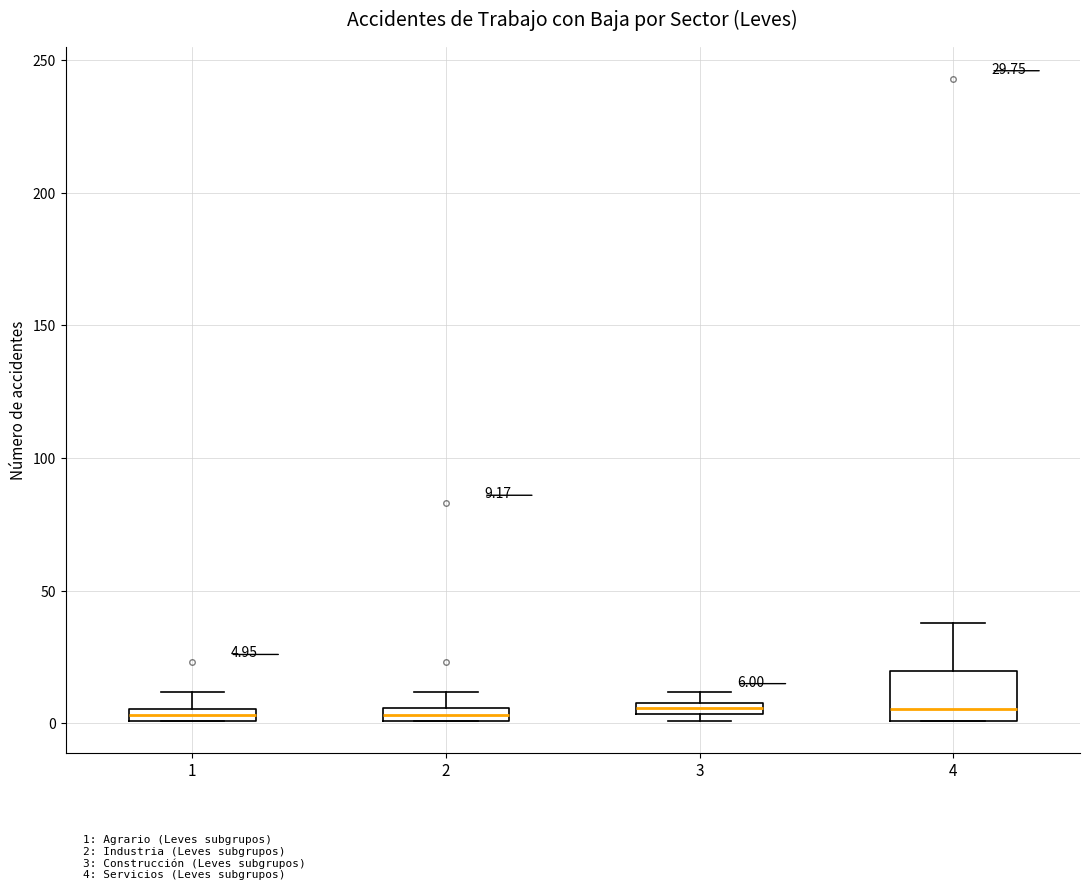

Which box is the tallest, from its lower edge to its upper edge?

4